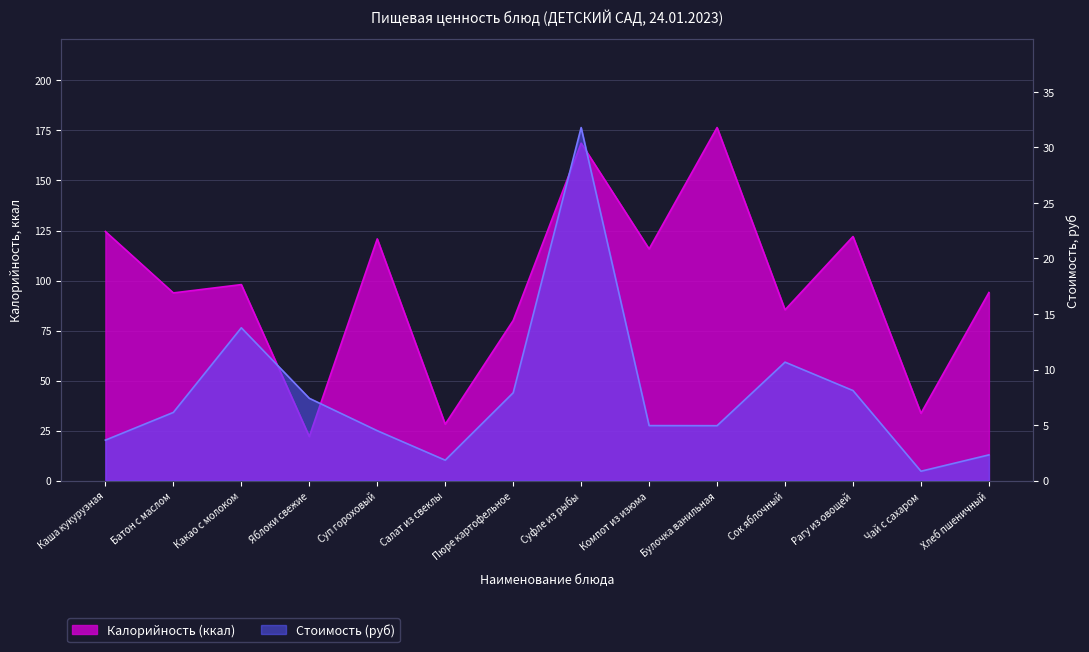

True or false: Калорийность (ккал) and Стоимость (руб) cross at least once.

False